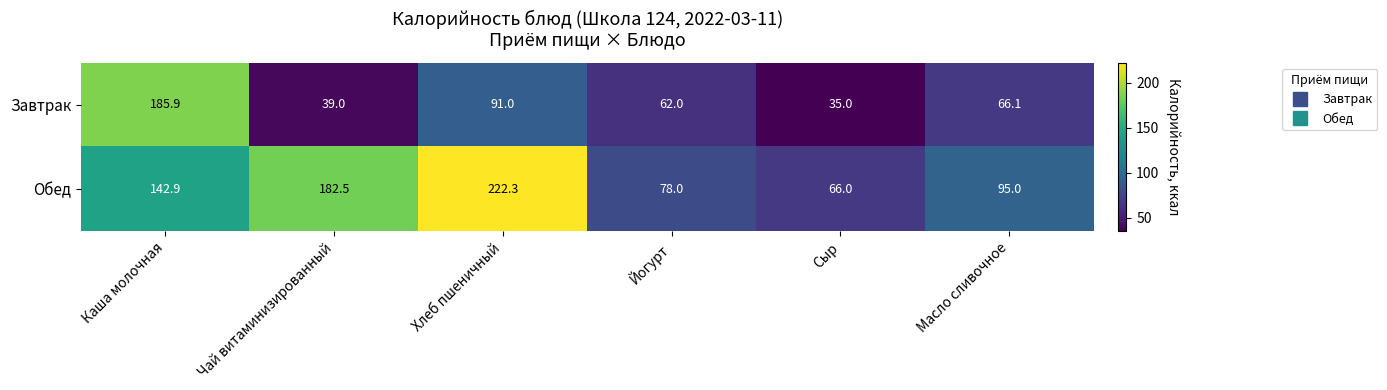

List the series in order of their peak value, highest first.

Обед, Завтрак